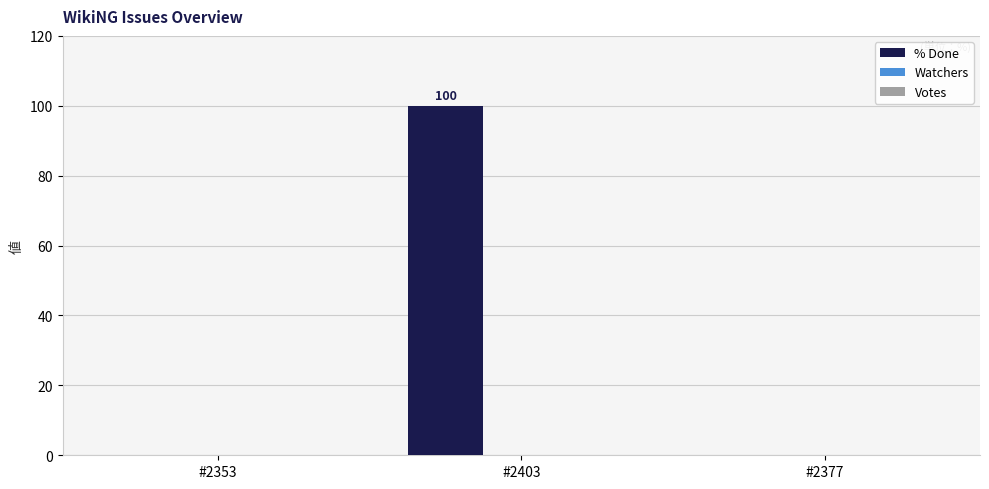

Which label corresponds to the largest value in the chart?

#2403